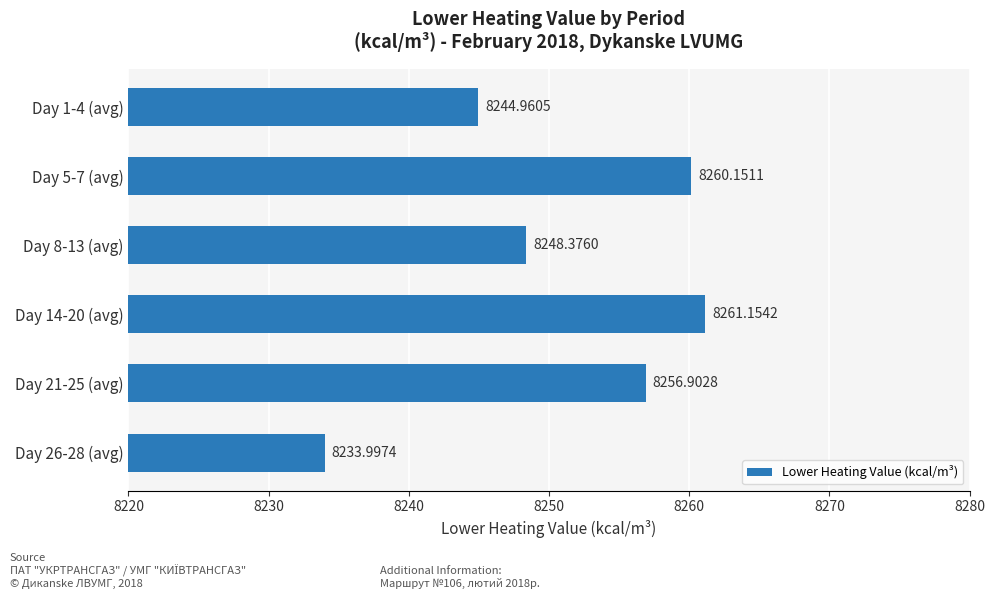

Does the chart contain stacked bars?

No